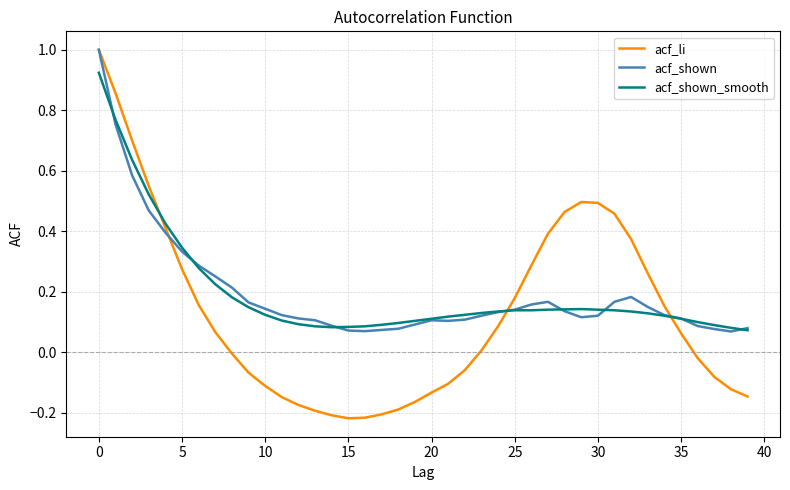

What is the maximum value for acf_li?

1.0